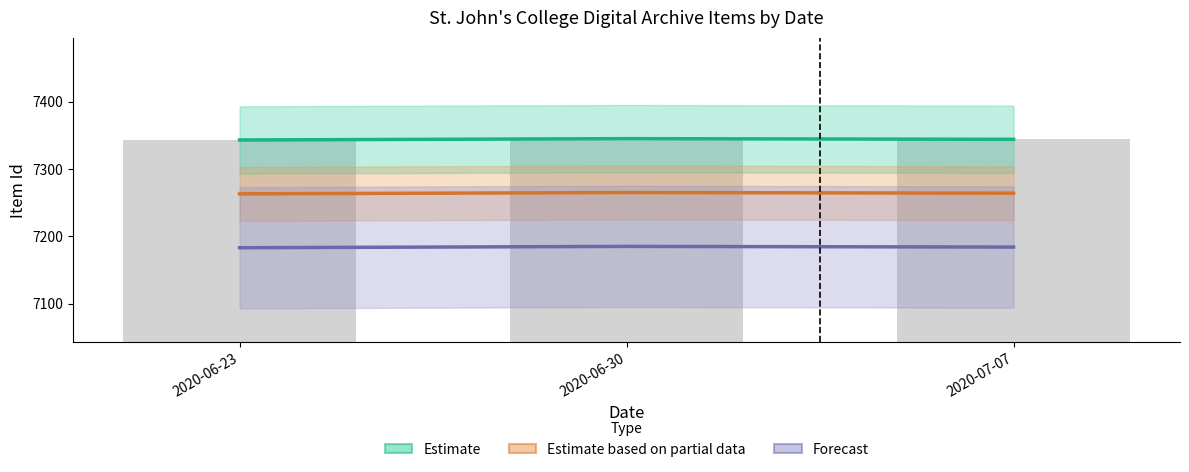

Between 2020-06-30 and 2020-07-07, which series saw the biggest shift?

Estimate